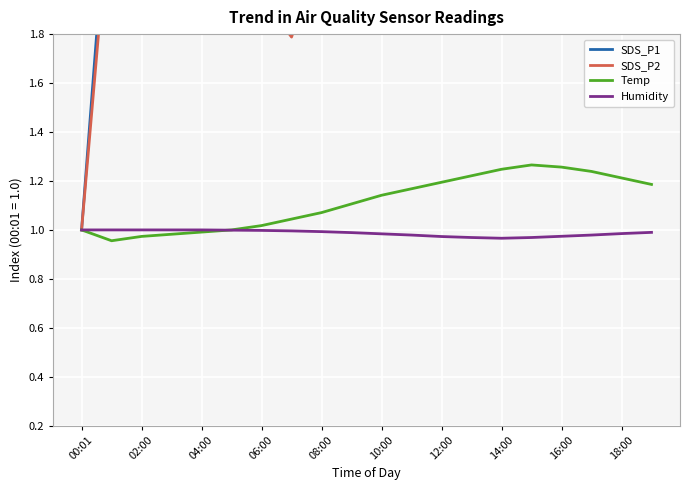

Is it true that Humidity equals 1.0 at 18:00?

True